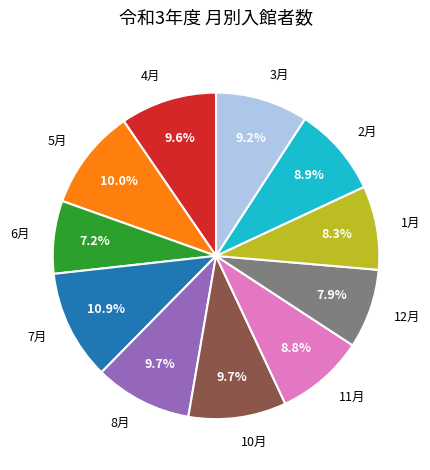

To the nearest percent, what portion does 4月 represent?

10%